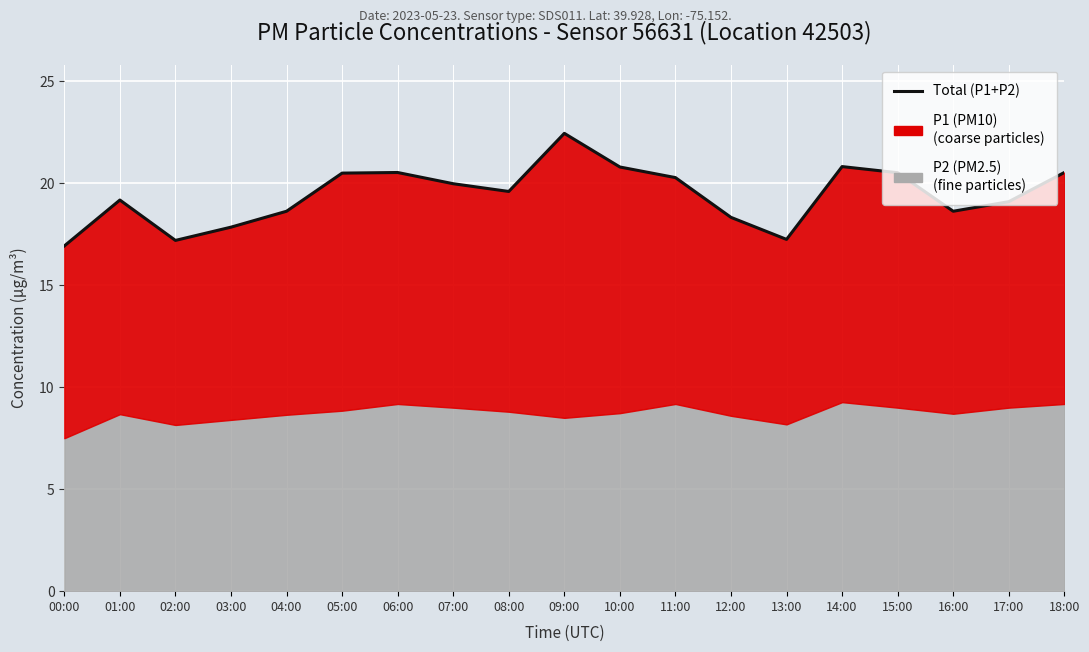

At which label is the value closest to 19?

17:00